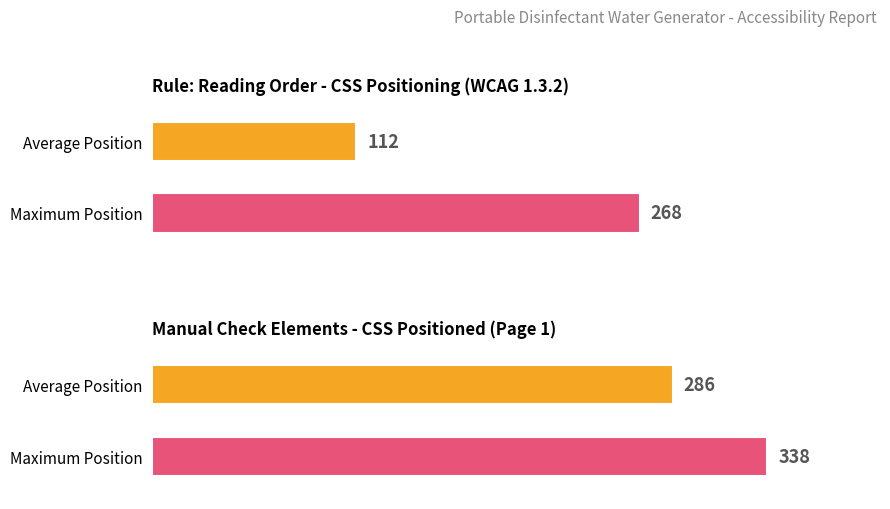

The value of Manual Check at img is 193. True or false?

False